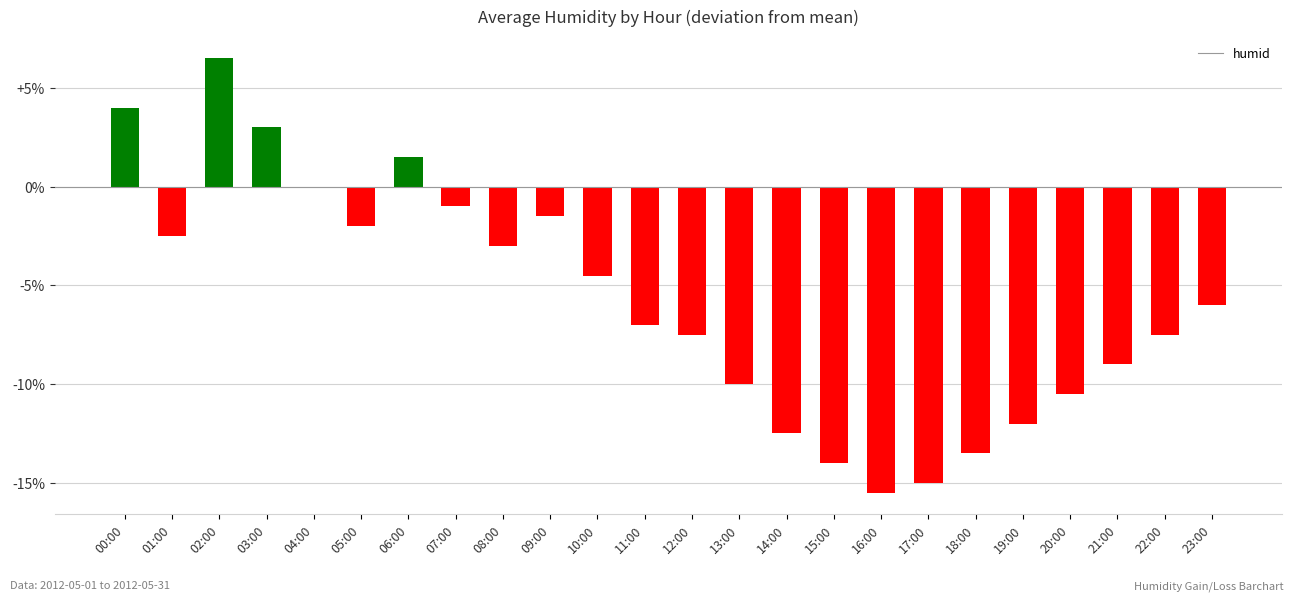

Which label corresponds to the largest value in the chart?

02:00